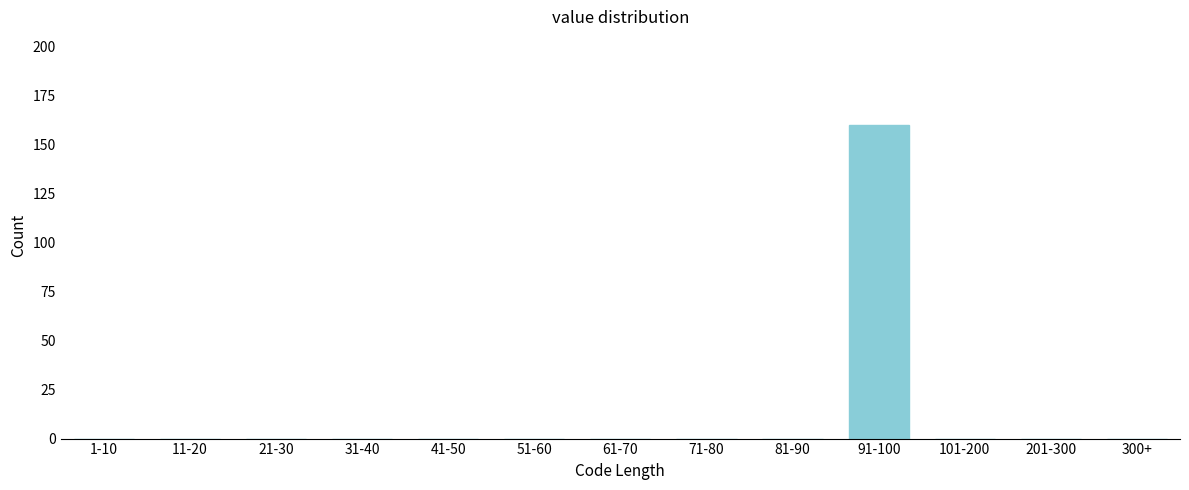

Reading left to right, transcribe all the data shown in this chart.

1-10=0	11-20=0	21-30=0	31-40=0	41-50=0	51-60=0	61-70=0	71-80=0	81-90=0	91-100=160	101-200=0	201-300=0	300+=0